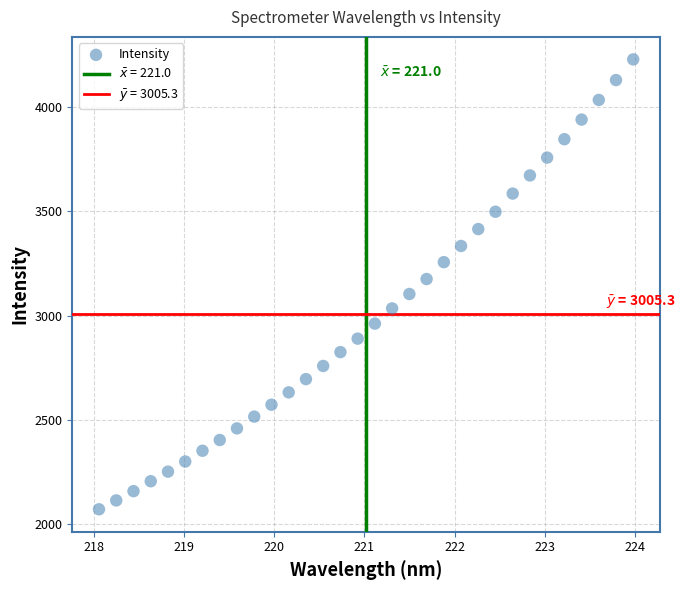

What is the range of X values (max minus min)?

5.9